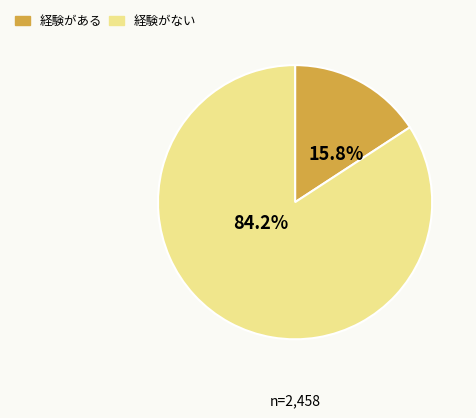

Is there a majority slice in this chart?

Yes